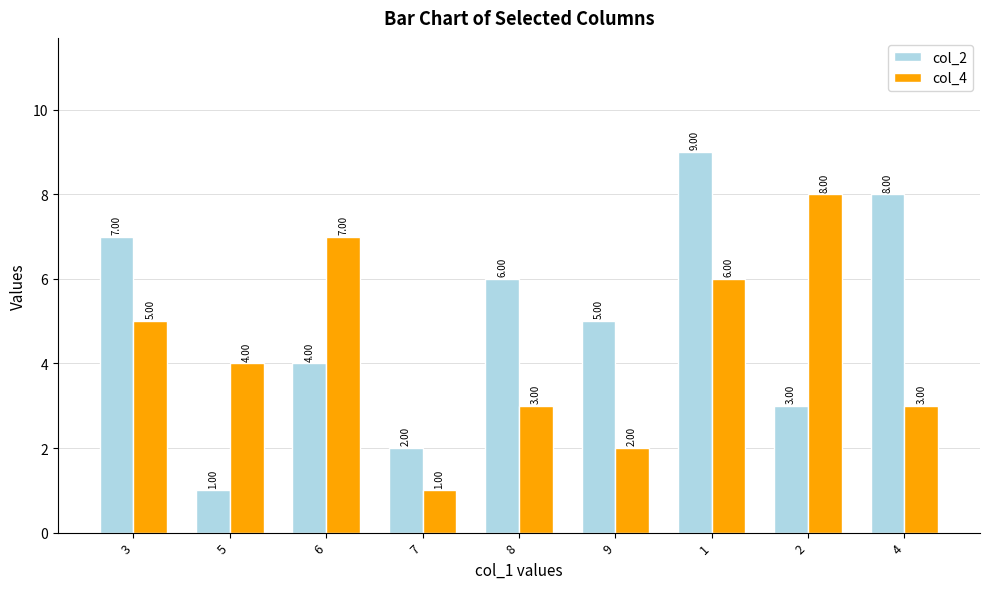

What is the sum of the col_4 values at 4 and 1?

9